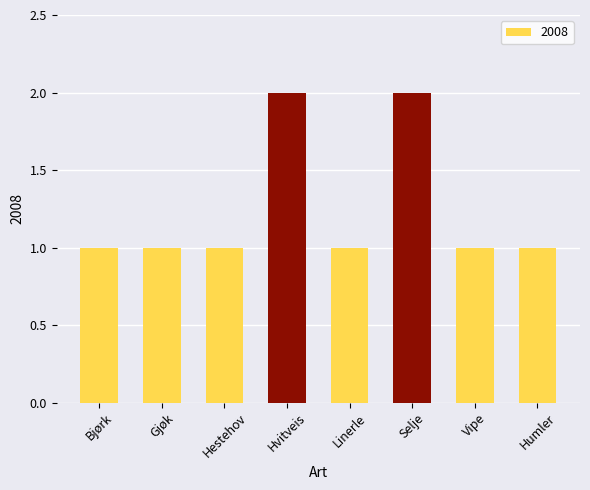

What is the maximum value shown in the chart?

2